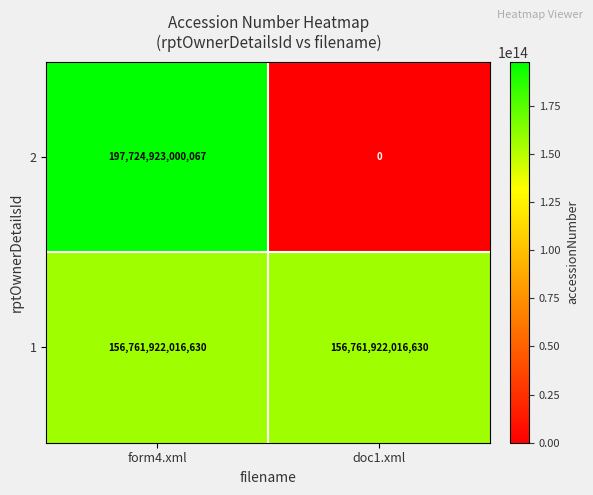

Is it true that 2 equals 197724923000067 at form4.xml?

True